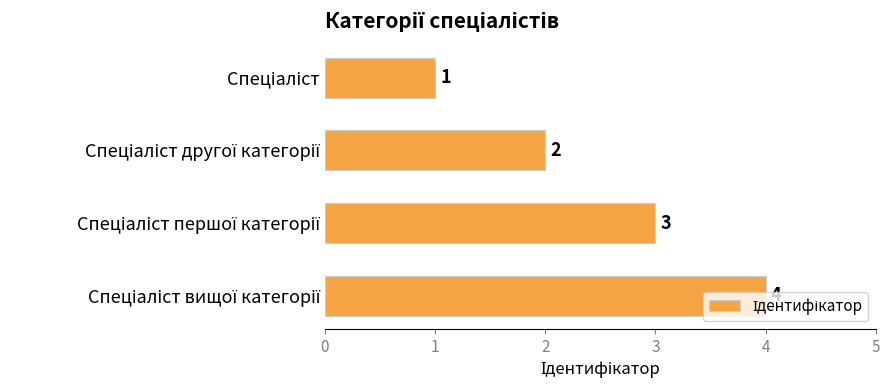

How many values are between 2 and 4?

3